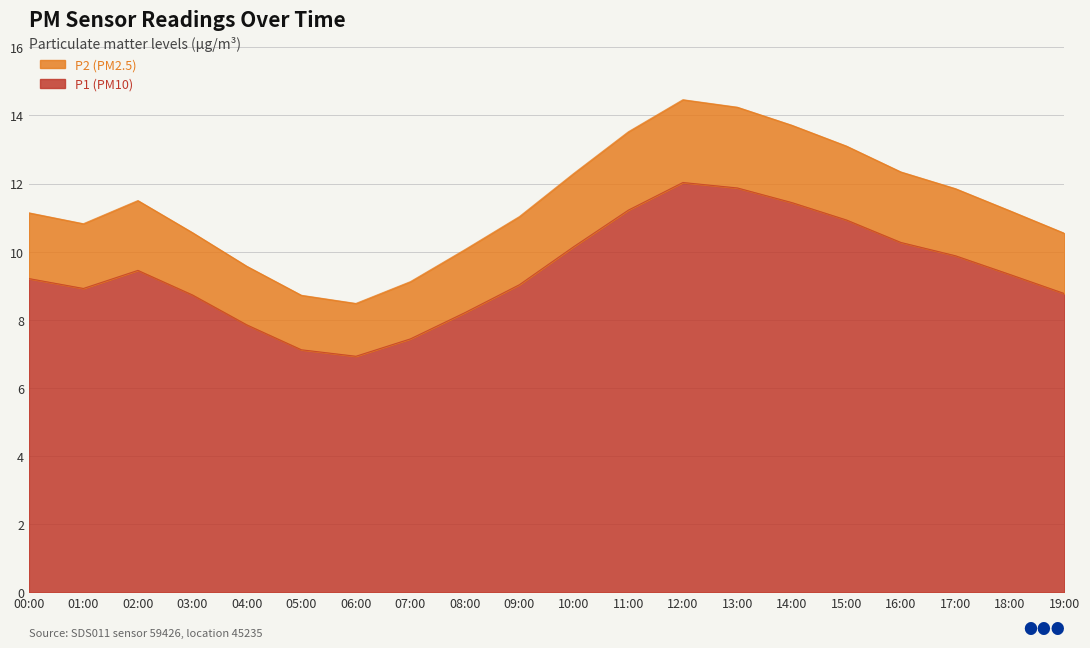

What position from the right is 06:00?

14